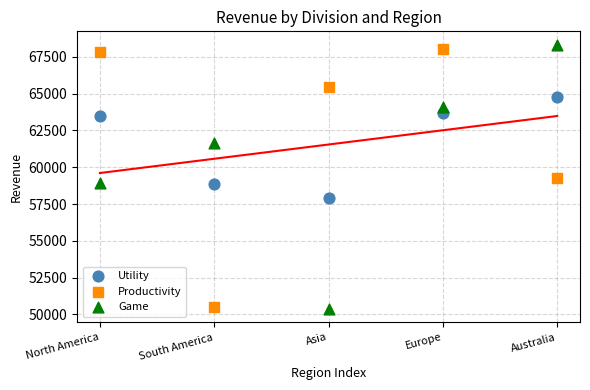

Which series reaches the maximum Y coordinate?

Game